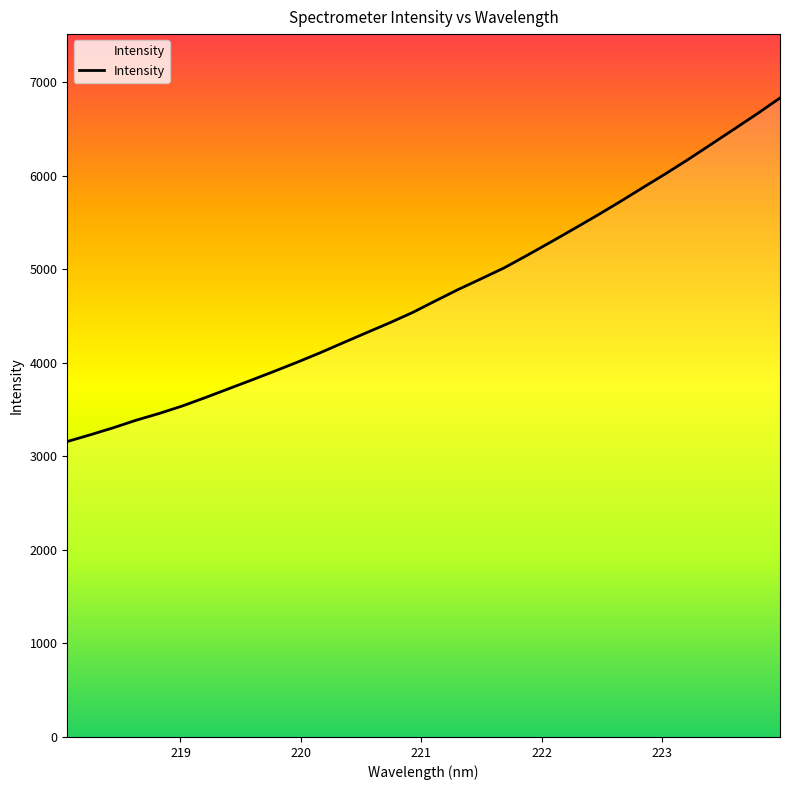

What is the difference between the maximum and minimum values?

3671.6